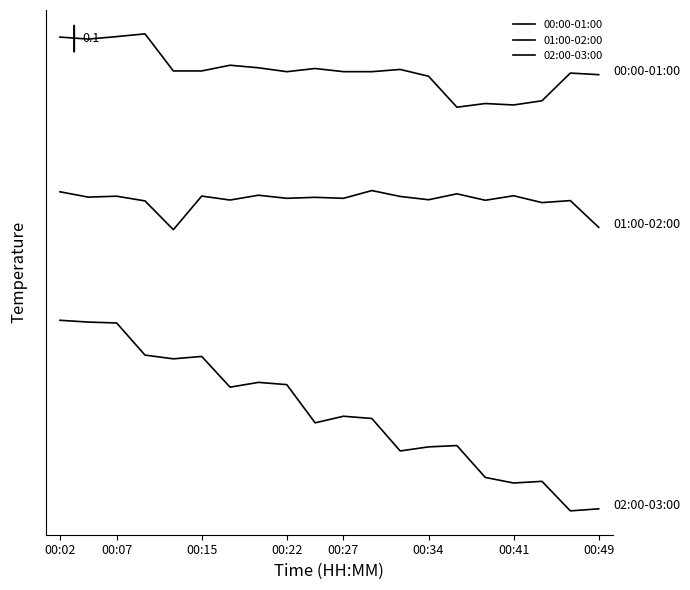

What is the value of the 01:00-02:00 point at the 1st from the left?

17.1